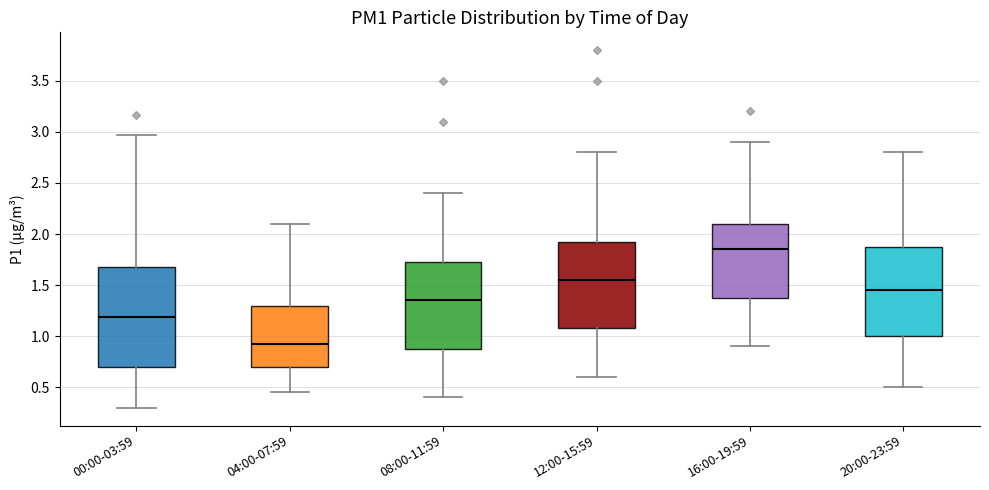

Reading left to right, transcribe this box plot: for each box, give where its median line is, the range the box spans, and where its two whiskers end, as read against the y-axis. The values are not printed on the chart, so give them approximately, as read against the axis.

00:00-03:59: median 1.20, box 0.70 to 1.70, whiskers 0.30 to 2.95
04:00-07:59: median 0.95, box 0.70 to 1.30, whiskers 0.45 to 2.10
08:00-11:59: median 1.35, box 0.90 to 1.75, whiskers 0.40 to 2.40
12:00-15:59: median 1.55, box 1.10 to 1.95, whiskers 0.60 to 2.80
16:00-19:59: median 1.85, box 1.40 to 2.10, whiskers 0.90 to 2.90
20:00-23:59: median 1.45, box 1.00 to 1.90, whiskers 0.50 to 2.80